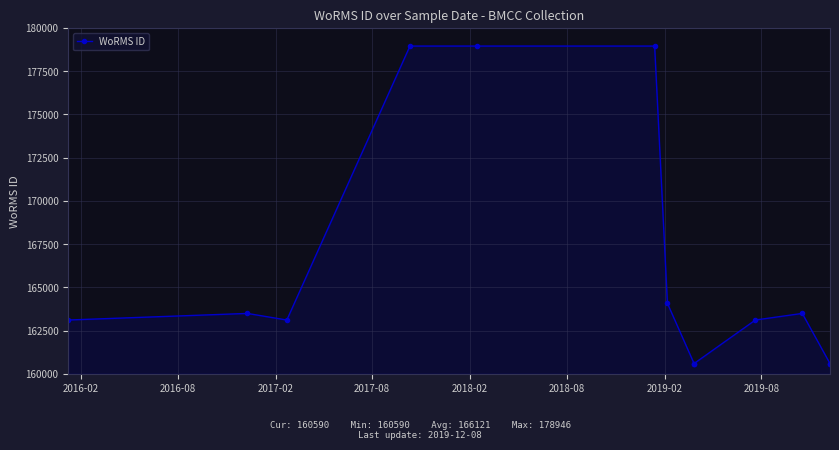

The chart shows a value of 164070 at 2019-02. True or false?

True